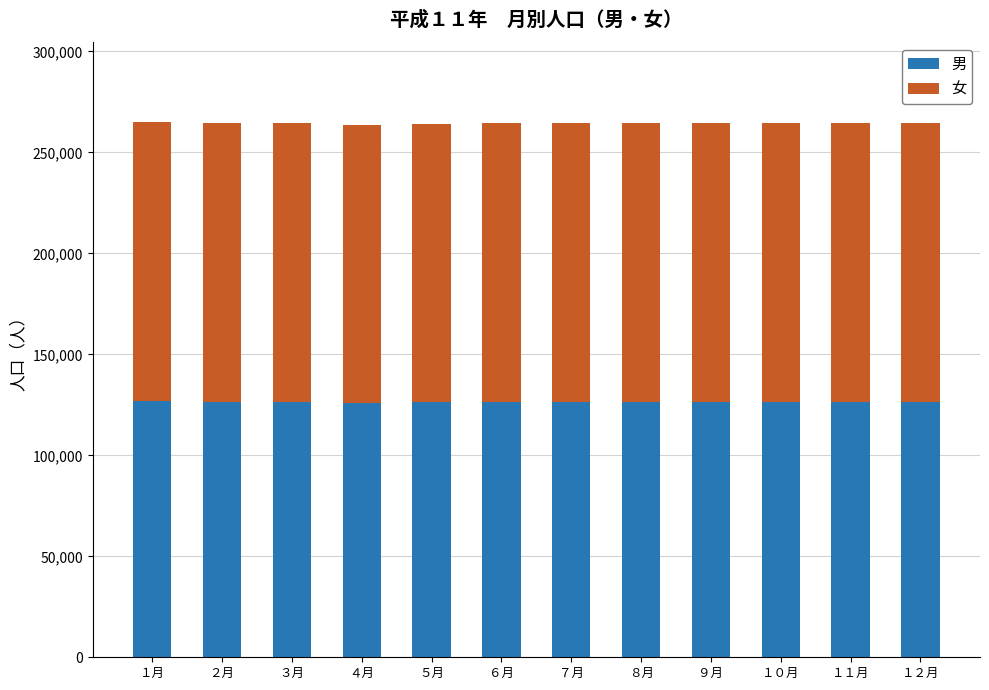

What is the total value across all series at ４月?

263358